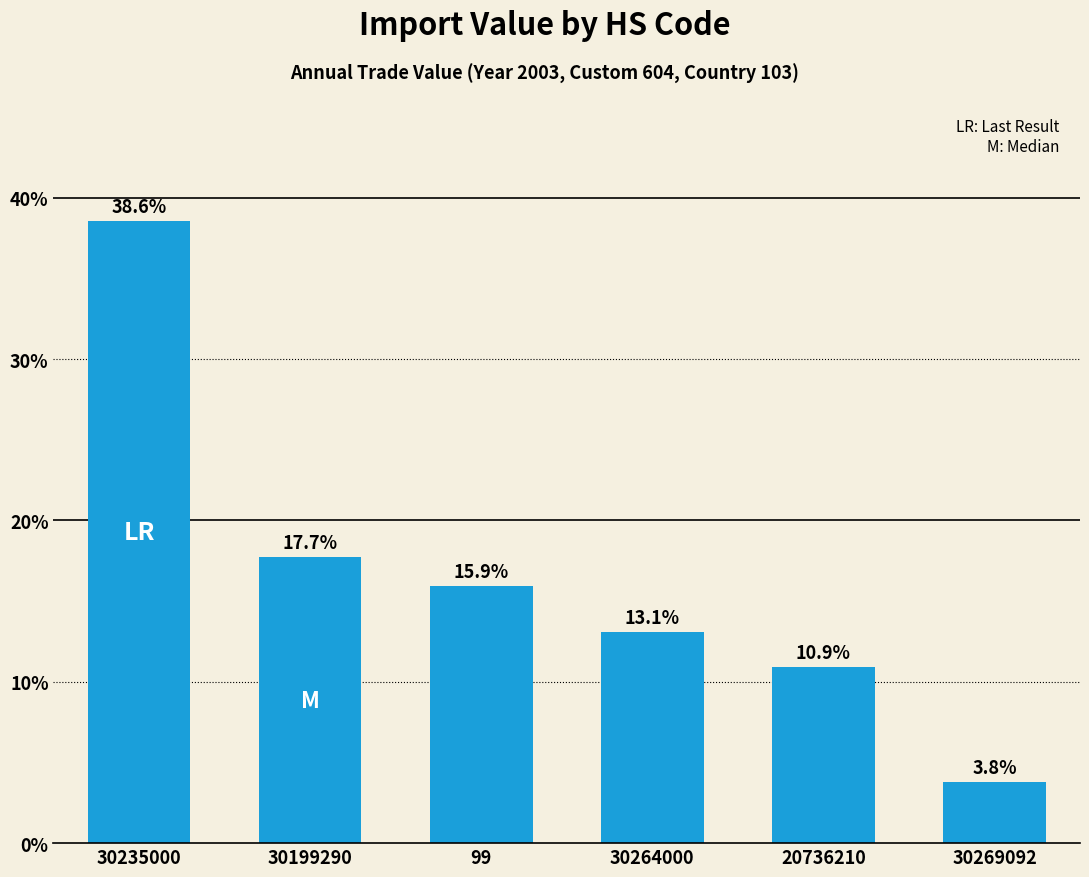

The chart shows a value of 17.7 at 30199290. True or false?

True